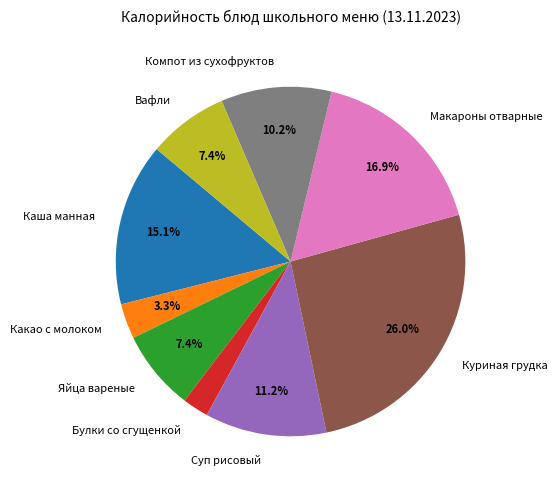

Does any single category account for the majority?

No